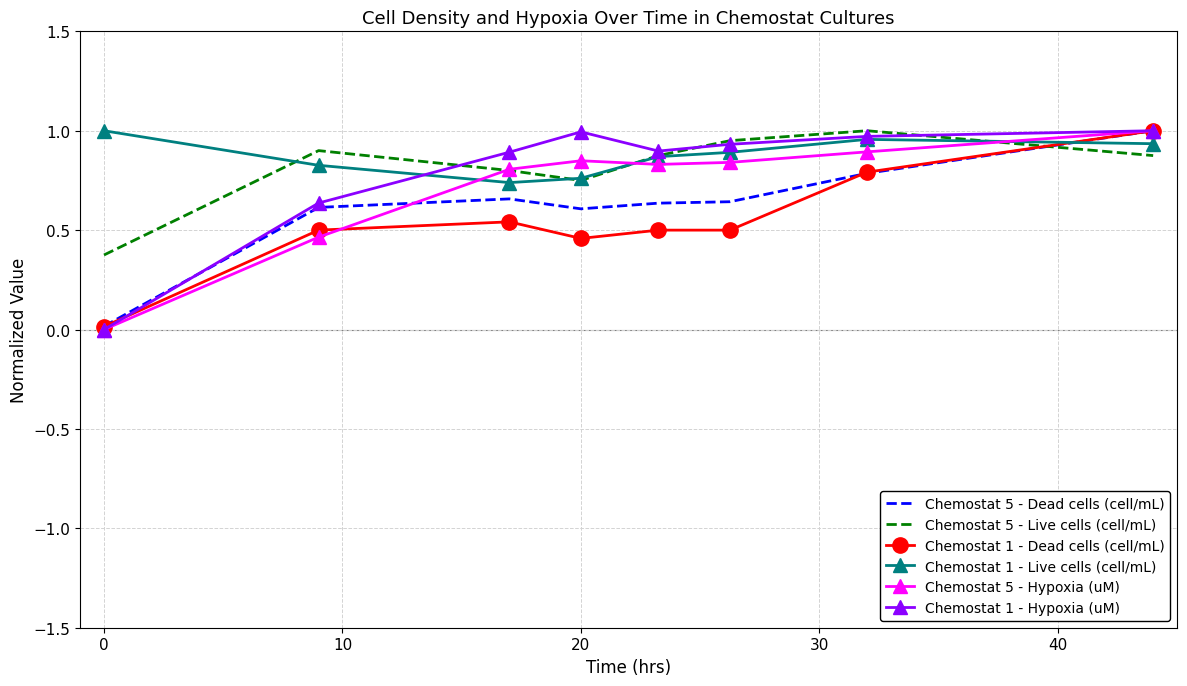

True or false: Chemostat 1 - Dead cells (cell/mL) and Chemostat 1 - Live cells (cell/mL) intersect in this chart.

True